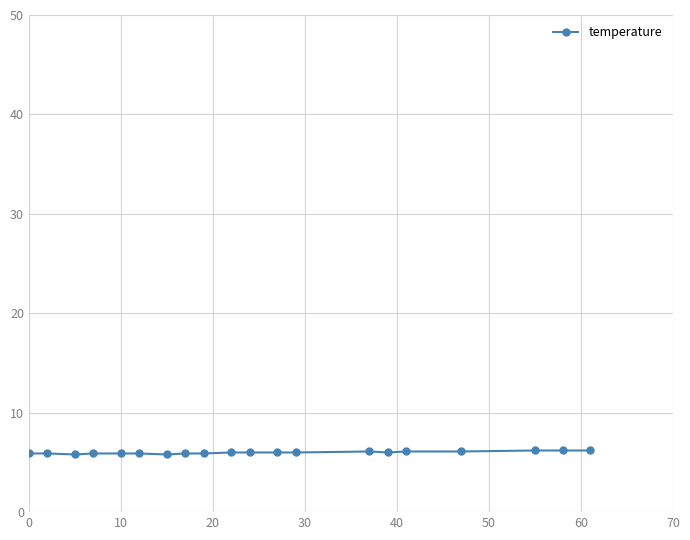

What is the smallest value displayed?

5.8